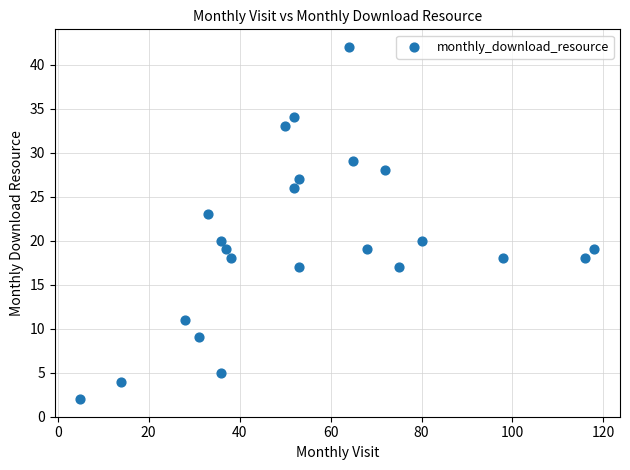

What is the range of X values (max minus min)?

113